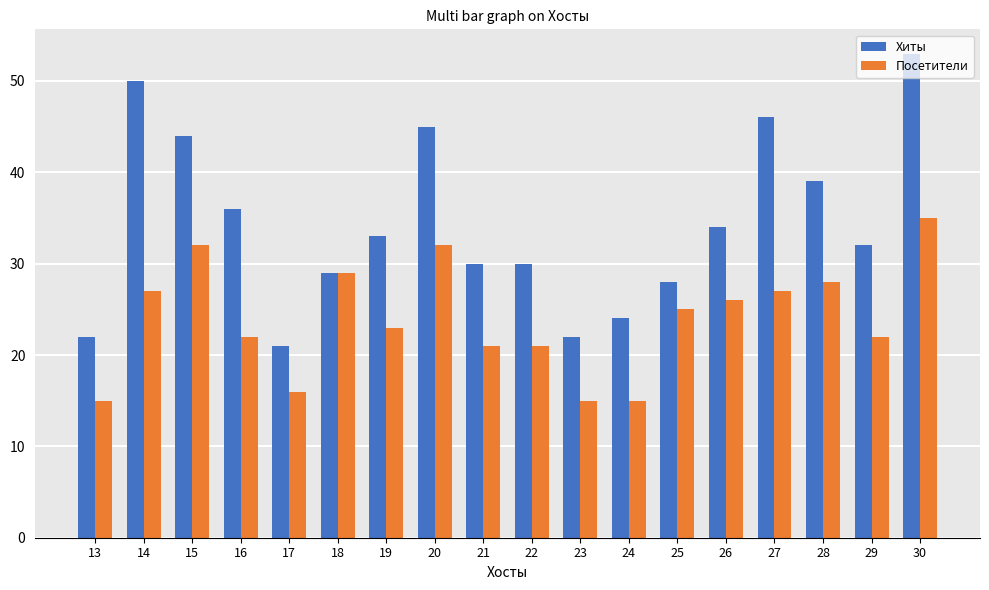

Rank the series by their average value, from highest to lowest.

Хиты, Посетители